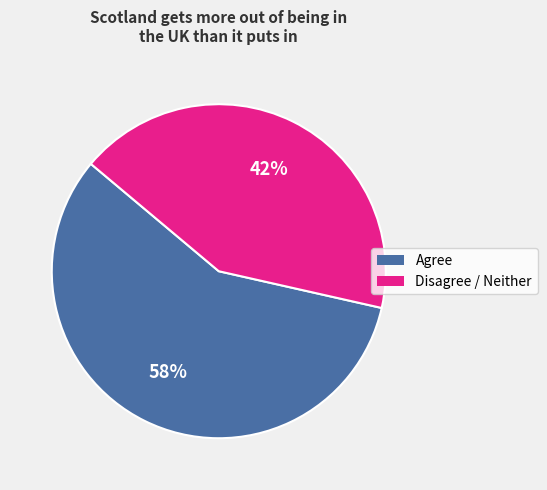

To the nearest percent, what is the average slice percentage?

50%